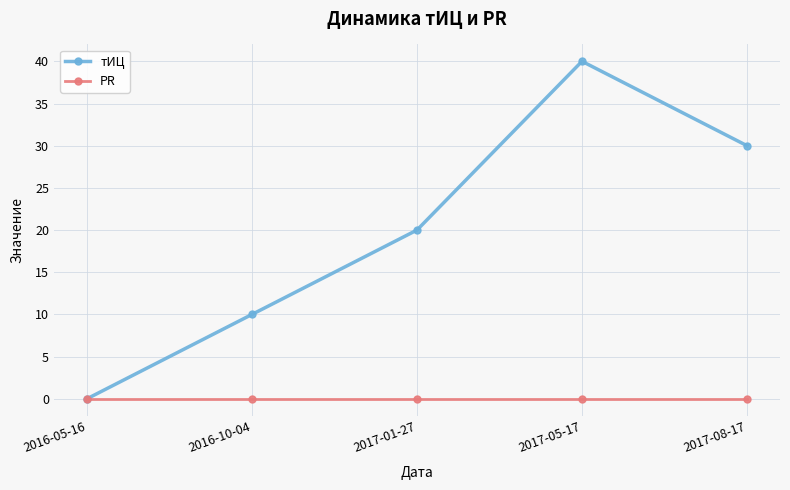

Between 2016-05-16 and 2016-10-04, which series saw the biggest shift?

тИЦ